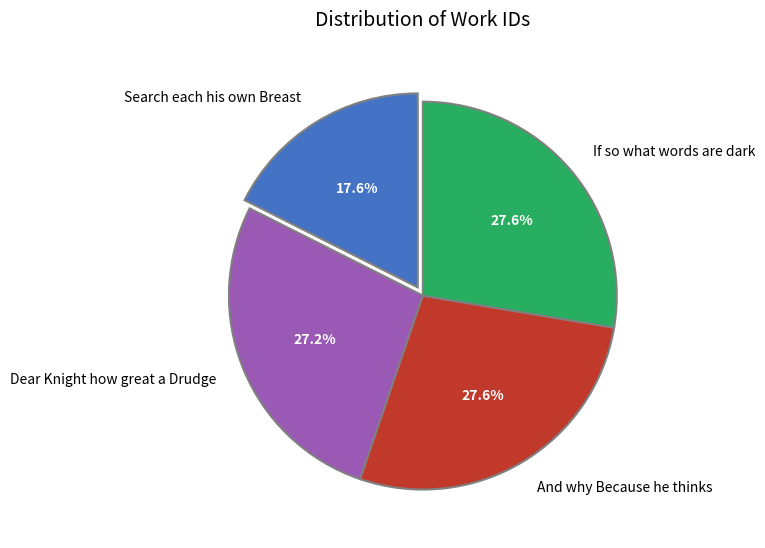

True or false: Dear Knight how great a Drudge accounts for 15% of the total.

False